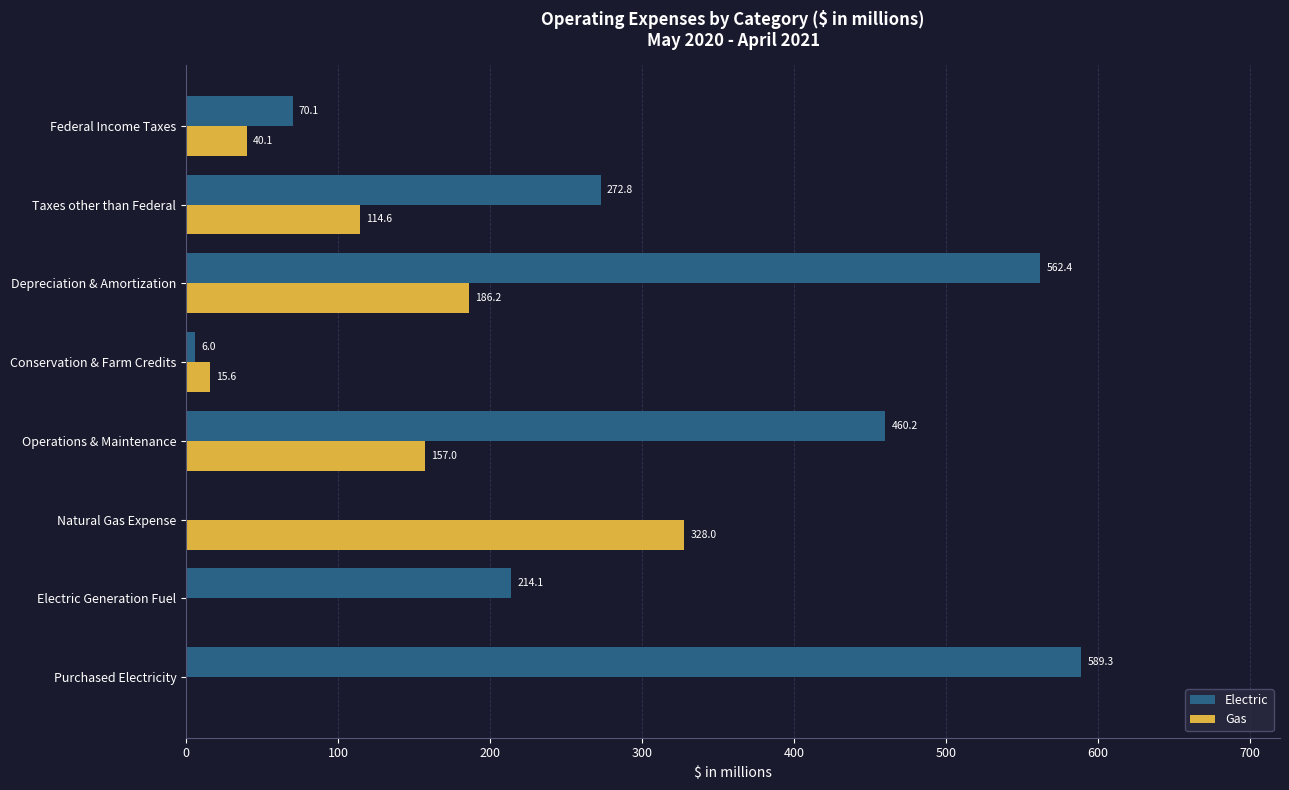

Which series changed the most between Depreciation & Amortization and Federal Income Taxes?

Electric